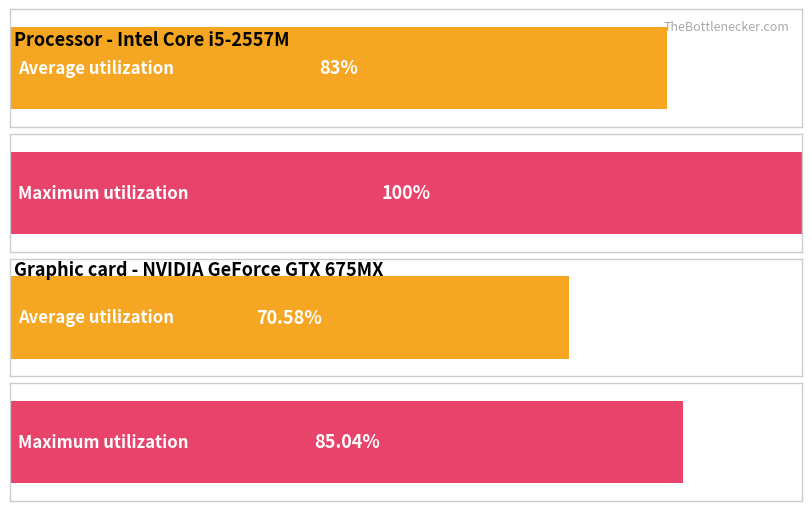

Does the chart contain stacked bars?

No